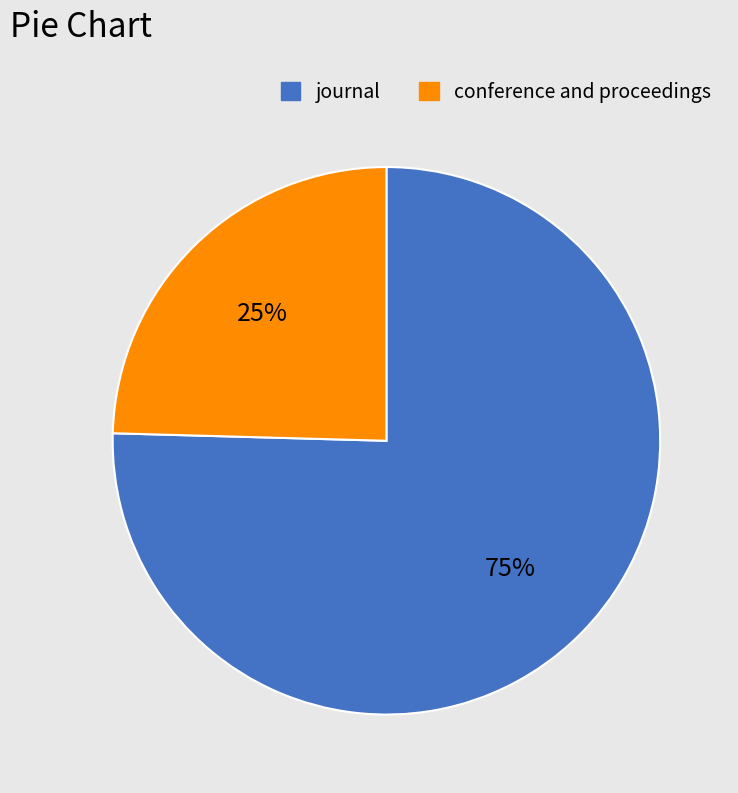

To the nearest percent, what portion does journal represent?

75%